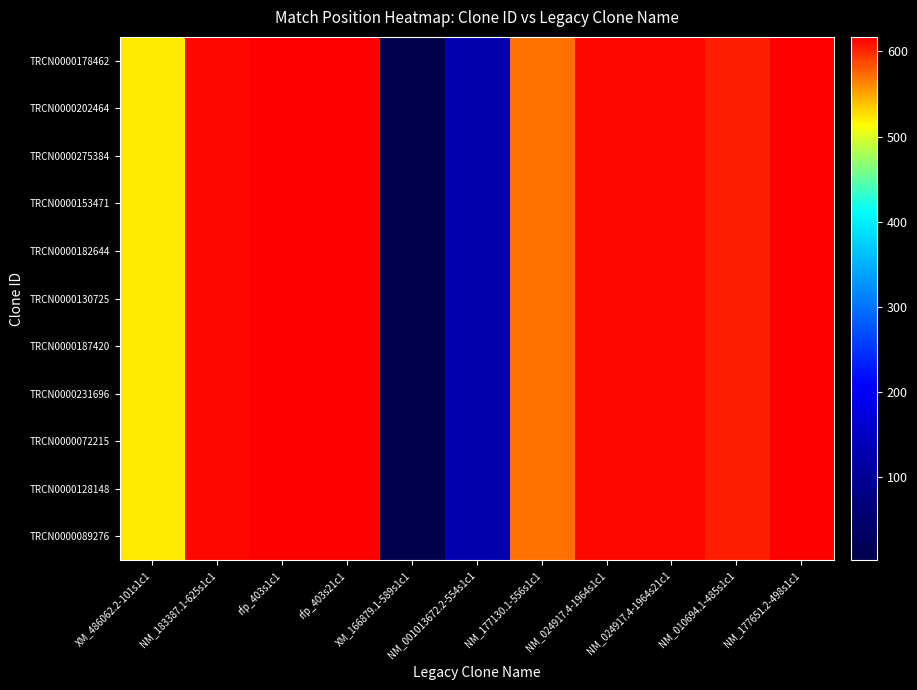

What is the greatest value displayed?

617